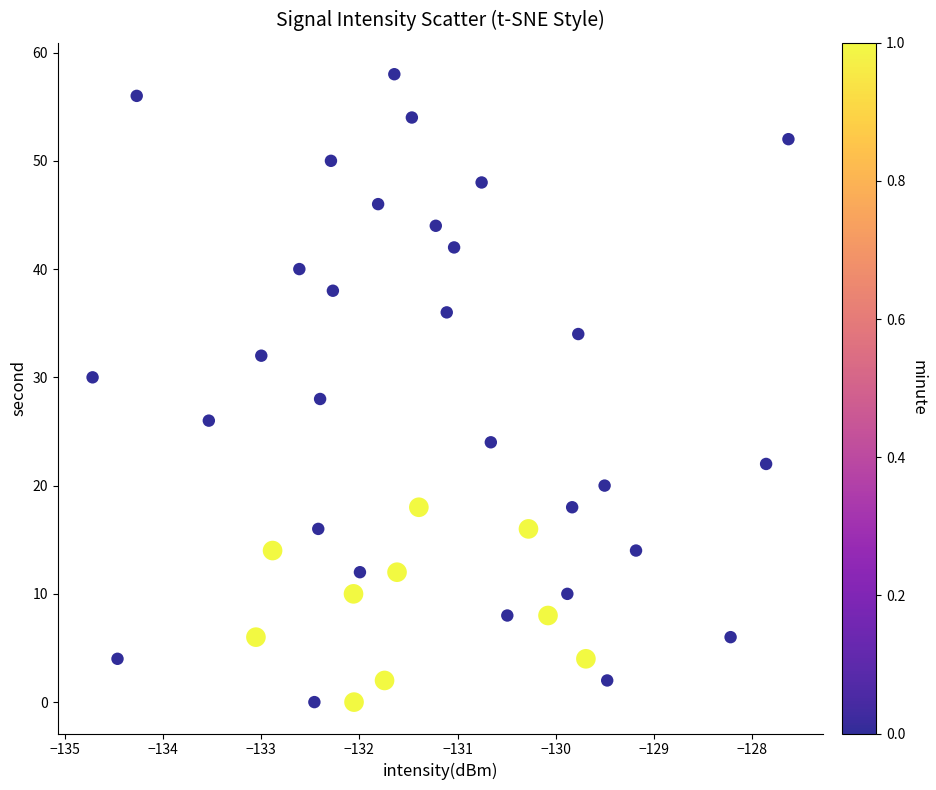

What is the range of Y values (max minus min)?

58